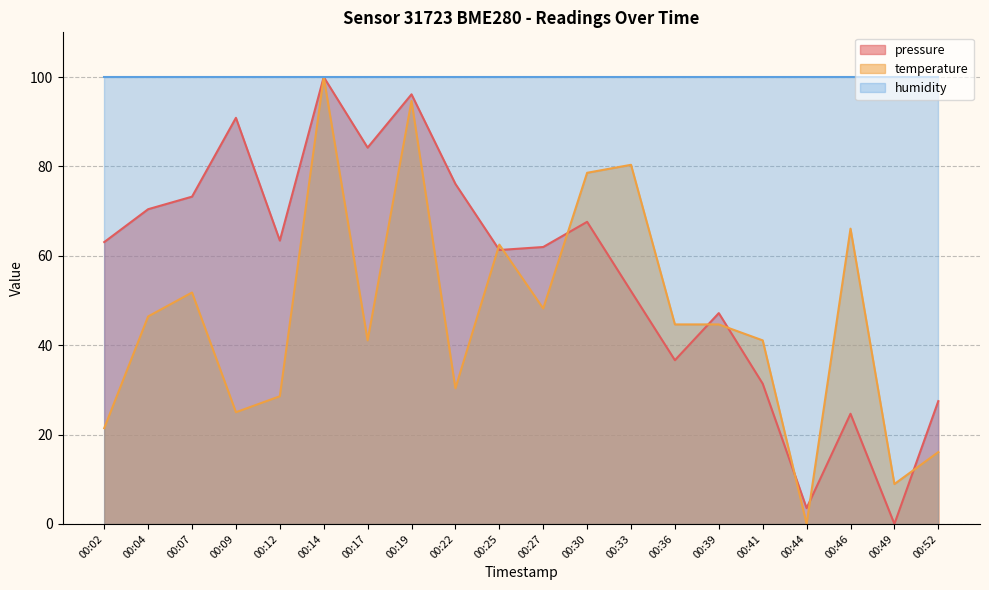

True or false: temperature has a value of 13.8 at 00:41.

False